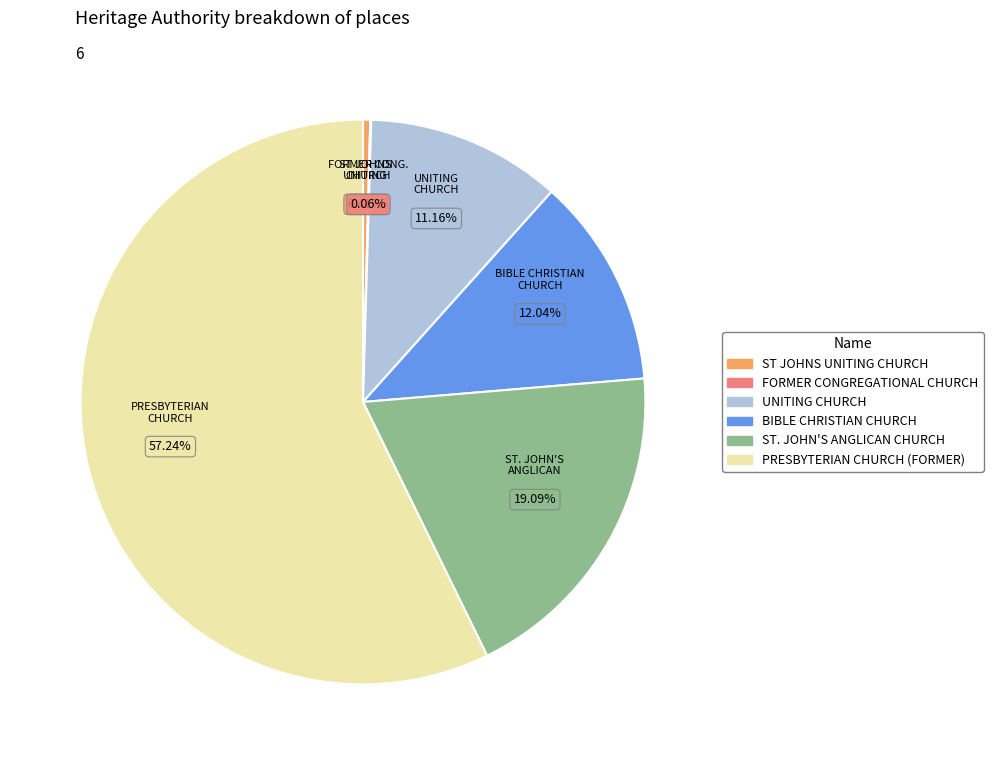

What is the majority slice?

PRESBYTERIAN CHURCH (FORMER)